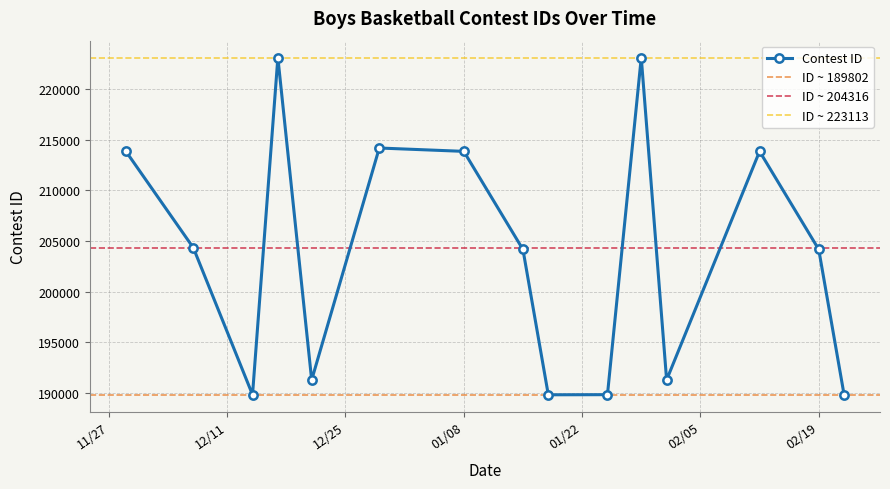

How many data points are above 204156?

7